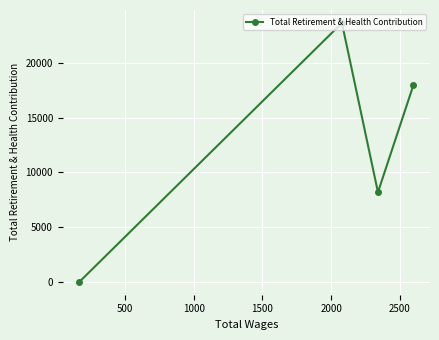

What is the greatest value displayed?

23638